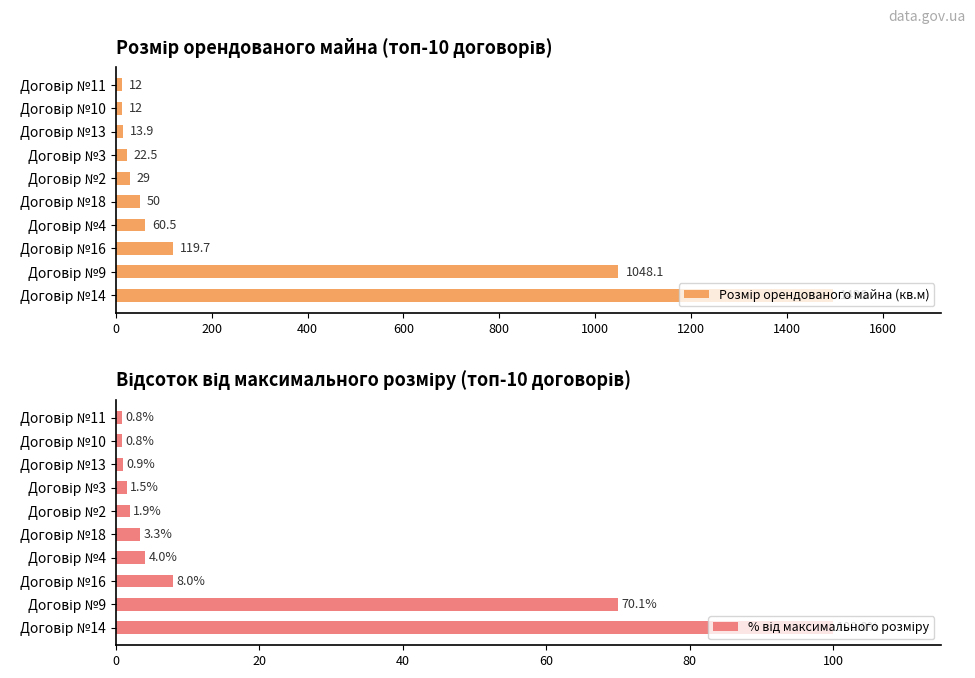

True or false: % від максимального розміру has a value of 1.0 at Договір №11.

False